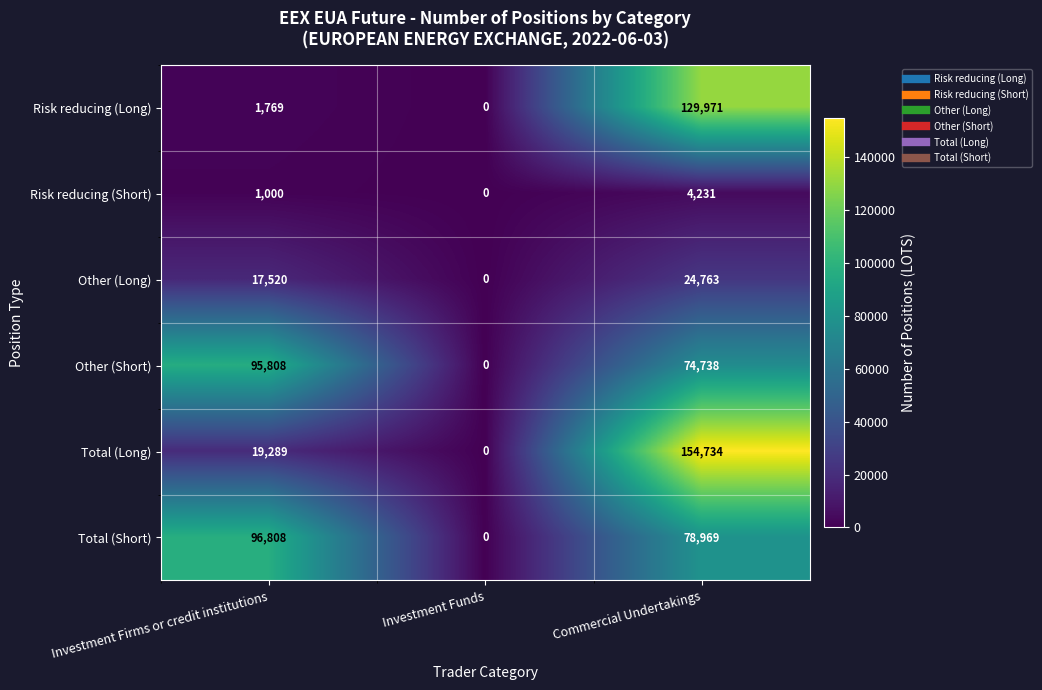

What is the sum of the Risk reducing (Short) values at Commercial Undertakings and Investment Firms or credit institutions?

5231